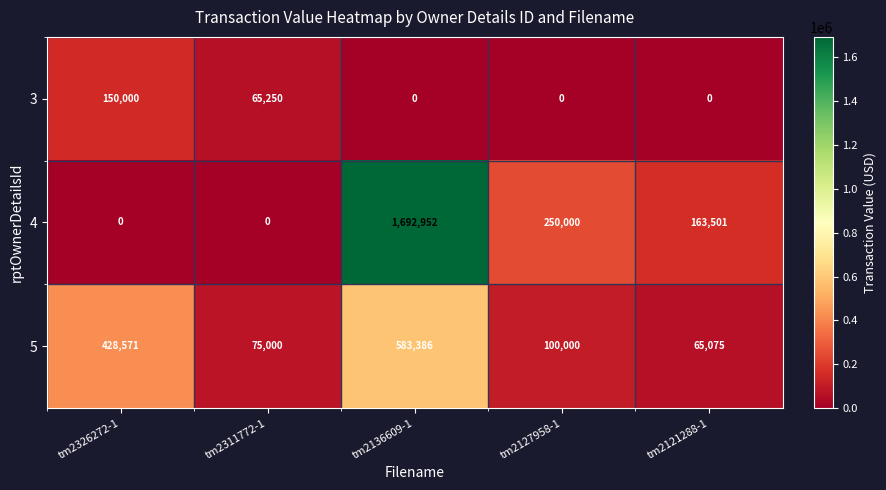

At which label does 5 reach its peak?

tm2136609-1